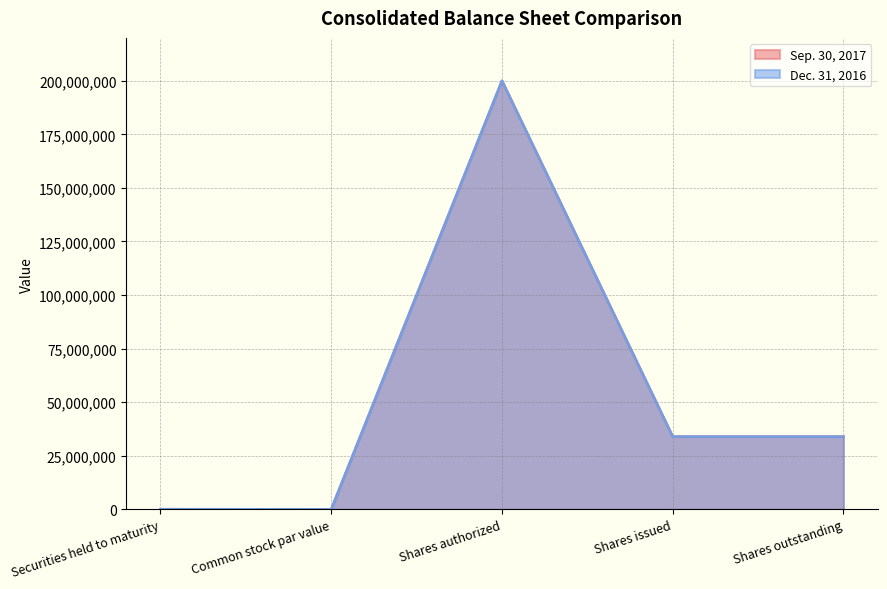

Rank the series by their average value, from highest to lowest.

Dec. 31, 2016, Sep. 30, 2017